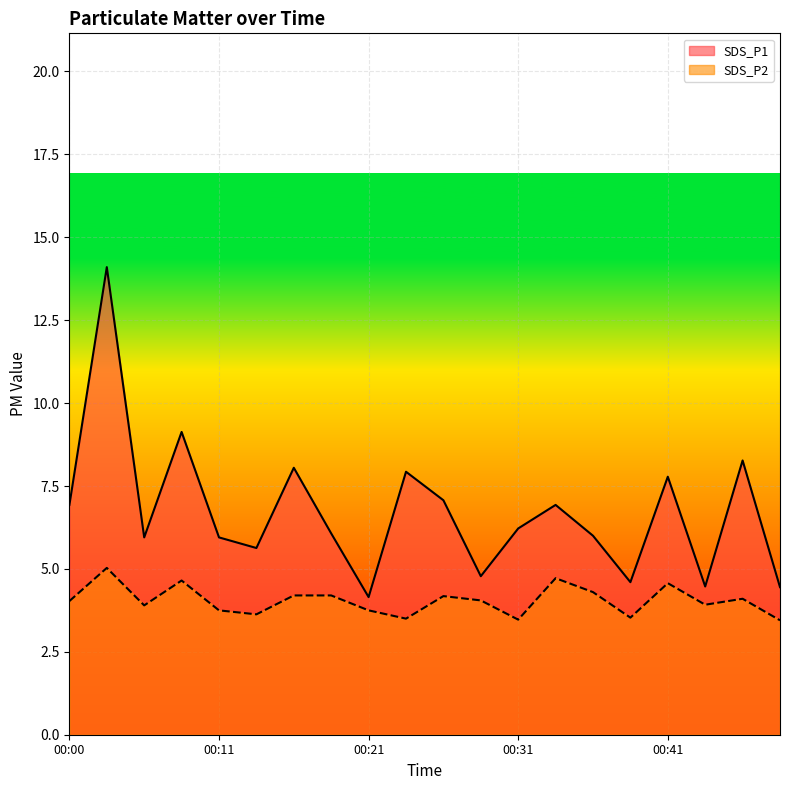

What is the value of the SDS_P1 point at the 4th from the left?

9.1